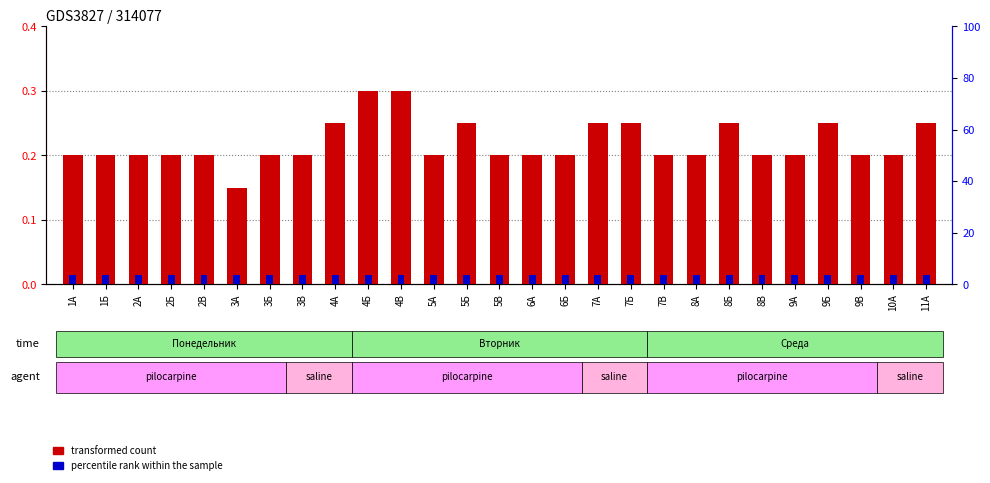

Reading left to right, extract all data points from this chart.

transformed count: 1А=0.2	1Б=0.2	2А=0.2	2Б=0.2	2В=0.2	3А=0.1	3Б=0.2	3В=0.2	4А=0.2	4Б=0.3	4В=0.3	5А=0.2	5Б=0.2	5В=0.2	6А=0.2	6Б=0.2	7А=0.2	7Б=0.2	7В=0.2	8А=0.2	8Б=0.2	8В=0.2	9А=0.2	9Б=0.2	9В=0.2	10А=0.2	11А=0.2
percentile rank within the sample: 1А=0.0	1Б=0.0	2А=0.0	2Б=0.0	2В=0.0	3А=0.0	3Б=0.0	3В=0.0	4А=0.0	4Б=0.0	4В=0.0	5А=0.0	5Б=0.0	5В=0.0	6А=0.0	6Б=0.0	7А=0.0	7Б=0.0	7В=0.0	8А=0.0	8Б=0.0	8В=0.0	9А=0.0	9Б=0.0	9В=0.0	10А=0.0	11А=0.0